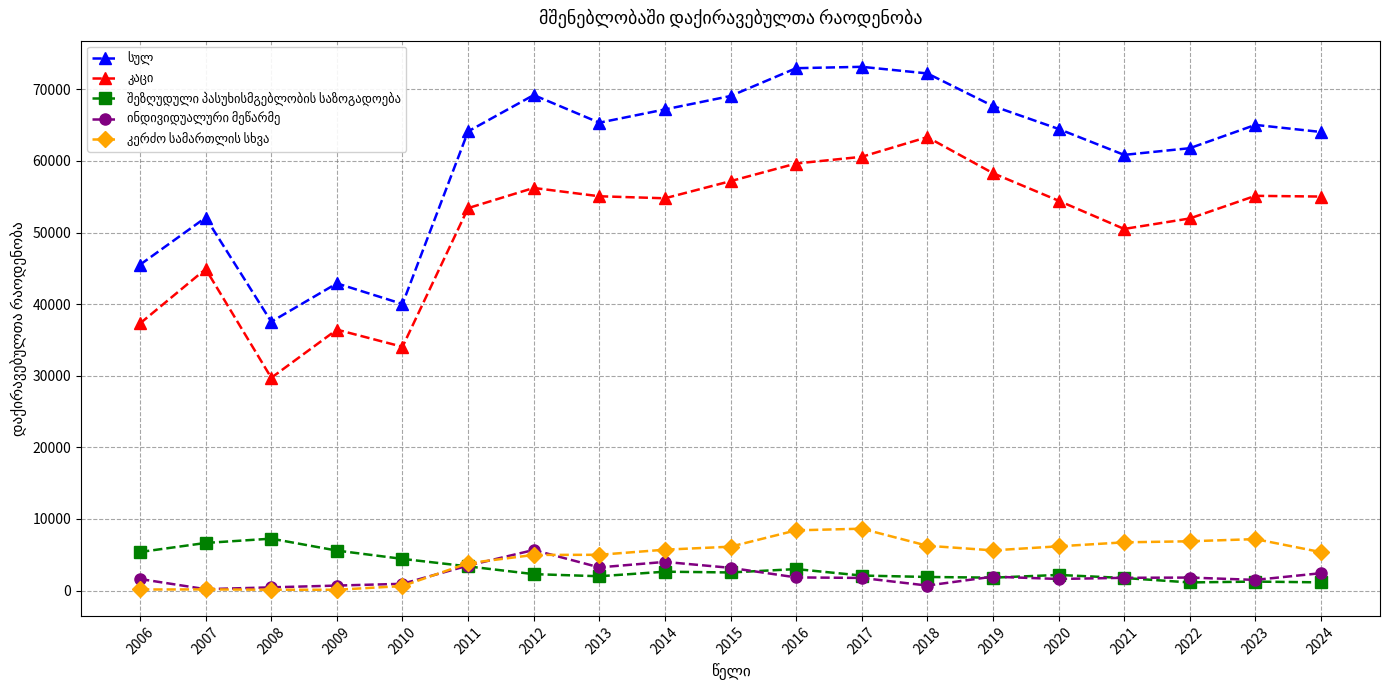

What is the greatest value displayed?

73154